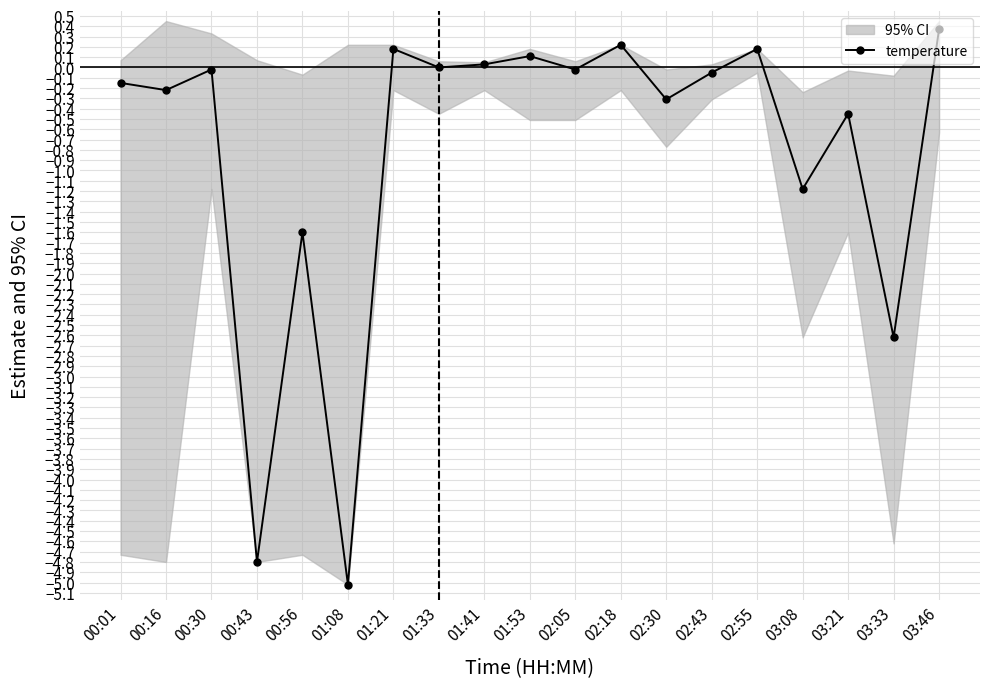

The value at 01:41 is 0.0. True or false?

True